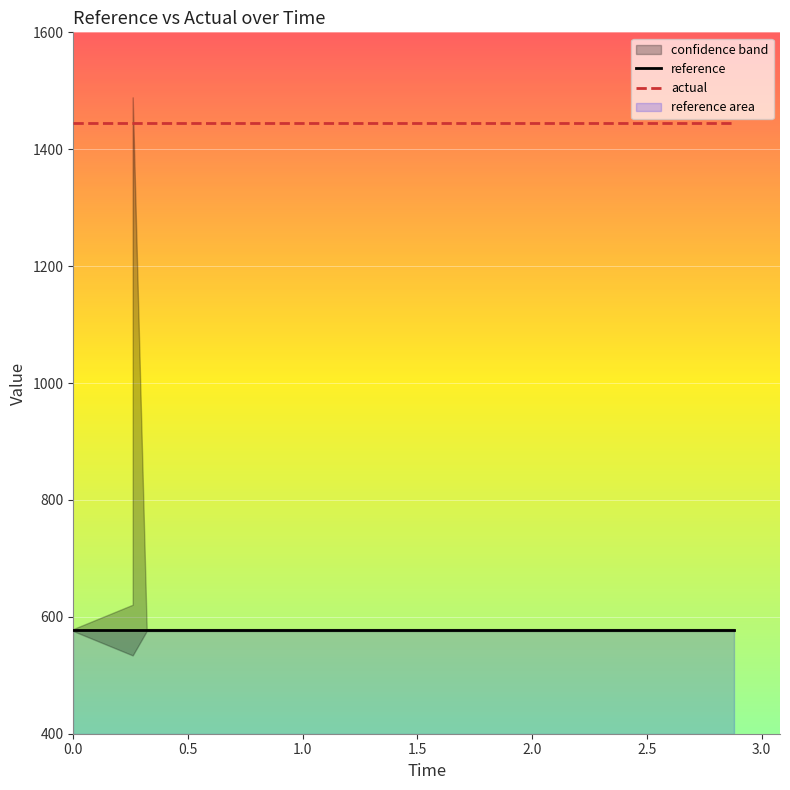

Rank the series by their maximum value, from lowest to highest.

reference, actual